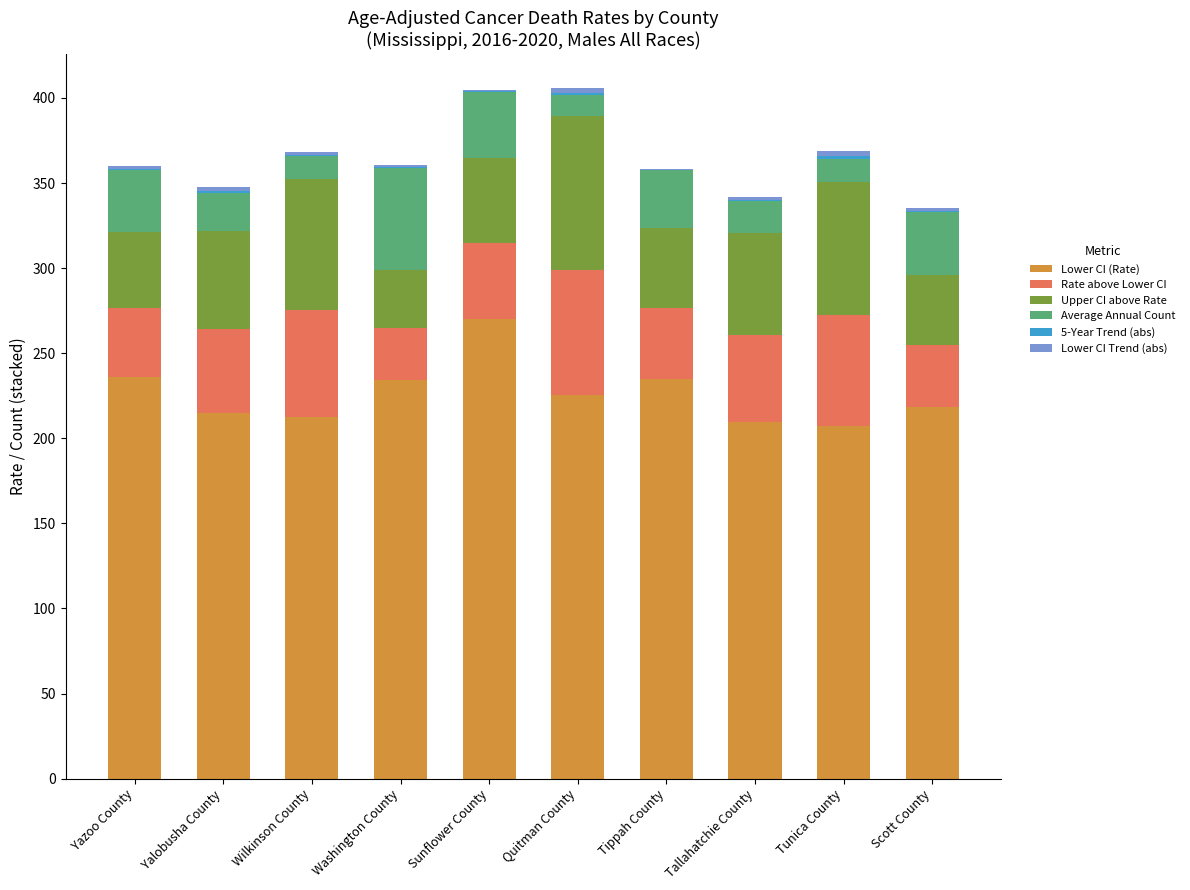

Is it true that Lower CI (Rate) equals 69.4 at Washington County?

False